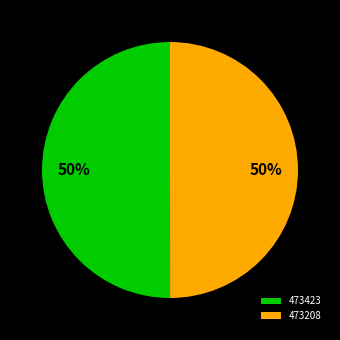

How many segments does this pie chart have?

2